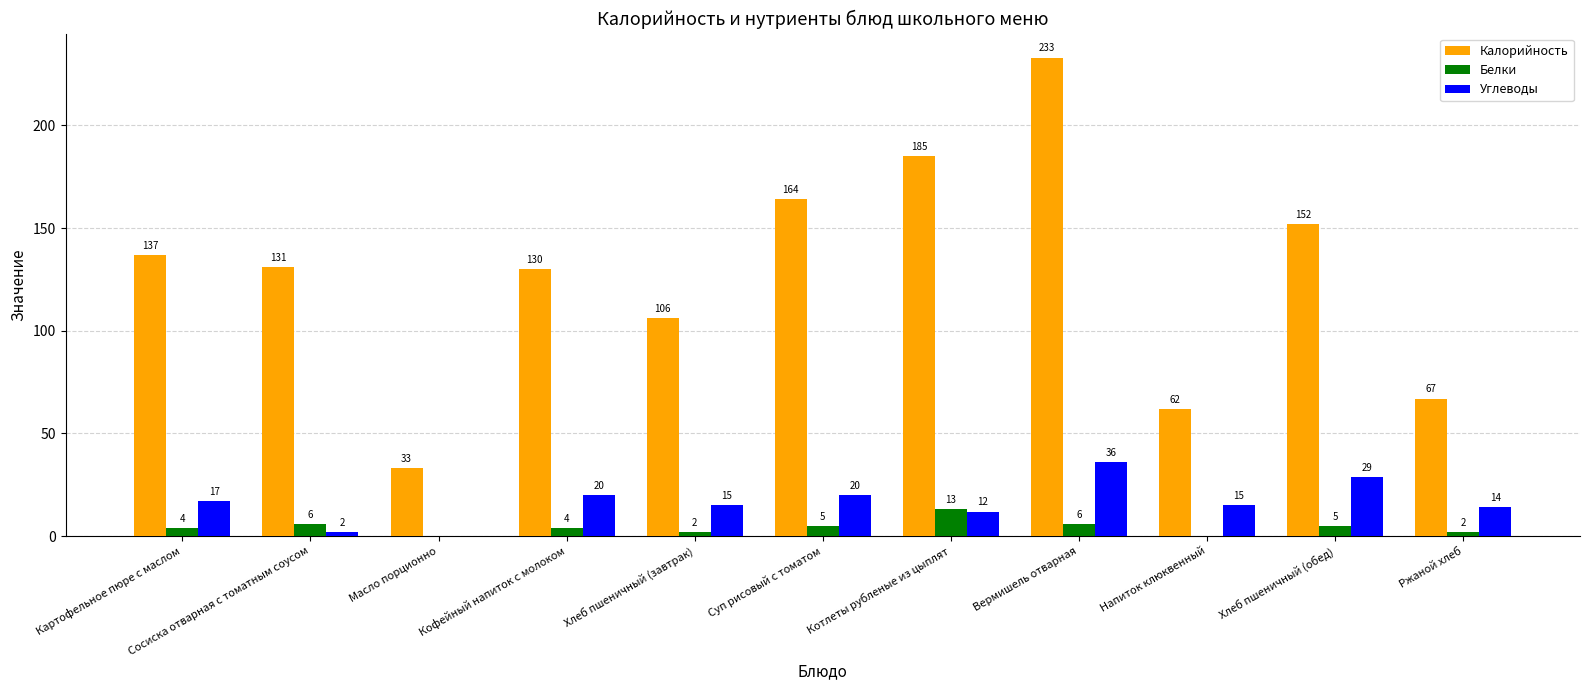

What is the total value across all series at Напиток клюквенный?

77